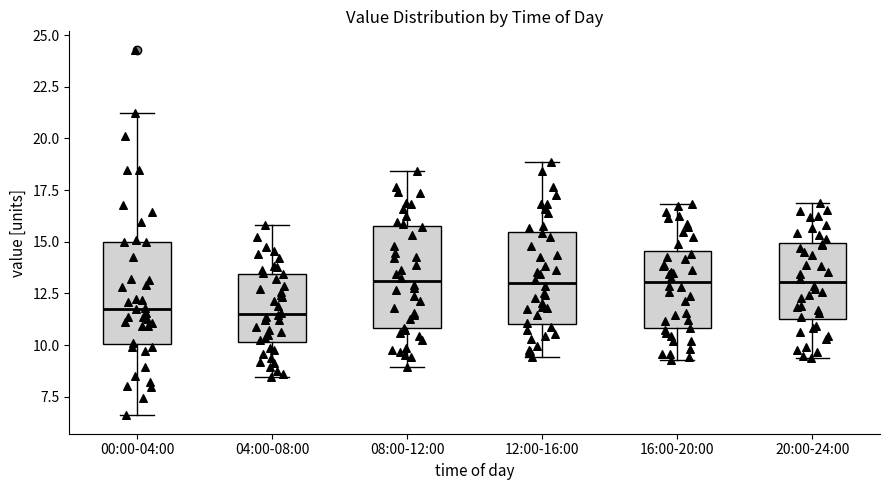

Reading left to right, transcribe this box plot: for each box, give where its median line is, the range the box spans, and where its two whiskers end, as read against the y-axis. The values are not printed on the chart, so give them approximately, as read against the axis.

00:00-04:00: median 12.0, box 10.0 to 15.0, whiskers 6.5 to 21.0
04:00-08:00: median 11.5, box 10.0 to 13.5, whiskers 8.5 to 16.0
08:00-12:00: median 13.0, box 11.0 to 16.0, whiskers 9.0 to 18.5
12:00-16:00: median 13.0, box 11.0 to 15.5, whiskers 9.5 to 19.0
16:00-20:00: median 13.0, box 11.0 to 14.5, whiskers 9.5 to 17.0
20:00-24:00: median 13.0, box 11.5 to 15.0, whiskers 9.5 to 17.0